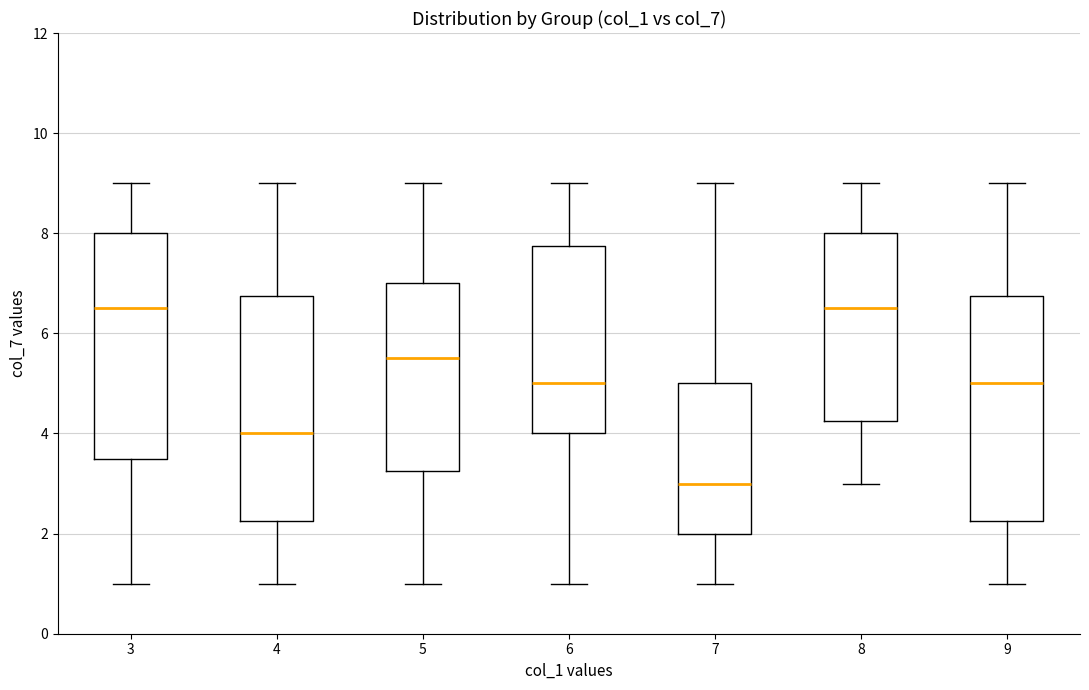

Where does the lower whisker of the box at x = 9 end on the y-axis? The values are not printed on the chart, so give them approximately, as read against the axis.

1.0